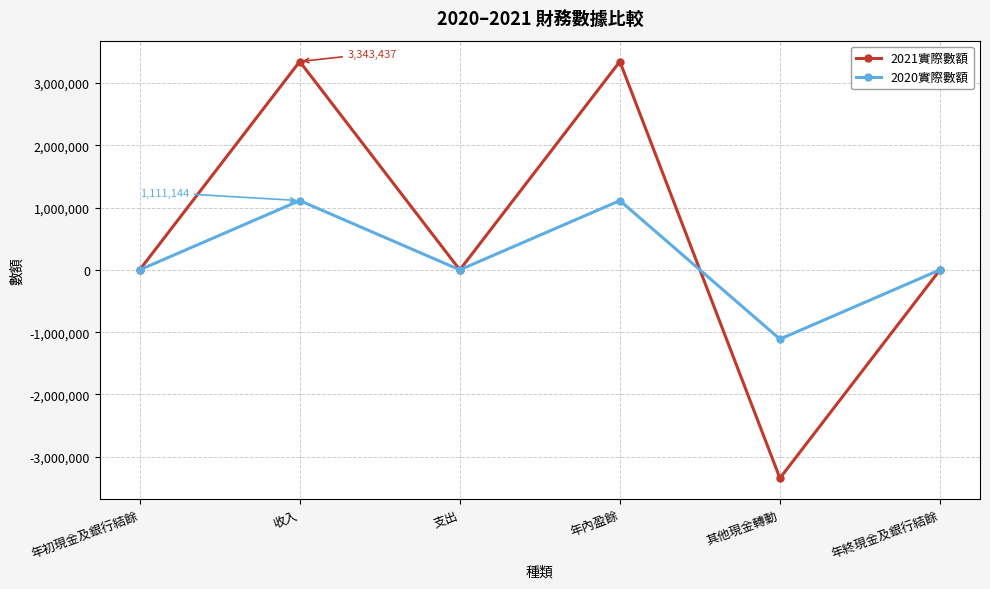

Is the value of 2021實際數額 at 年初現金及銀行結餘 greater than the value of 2020實際數額 at 收入?

No